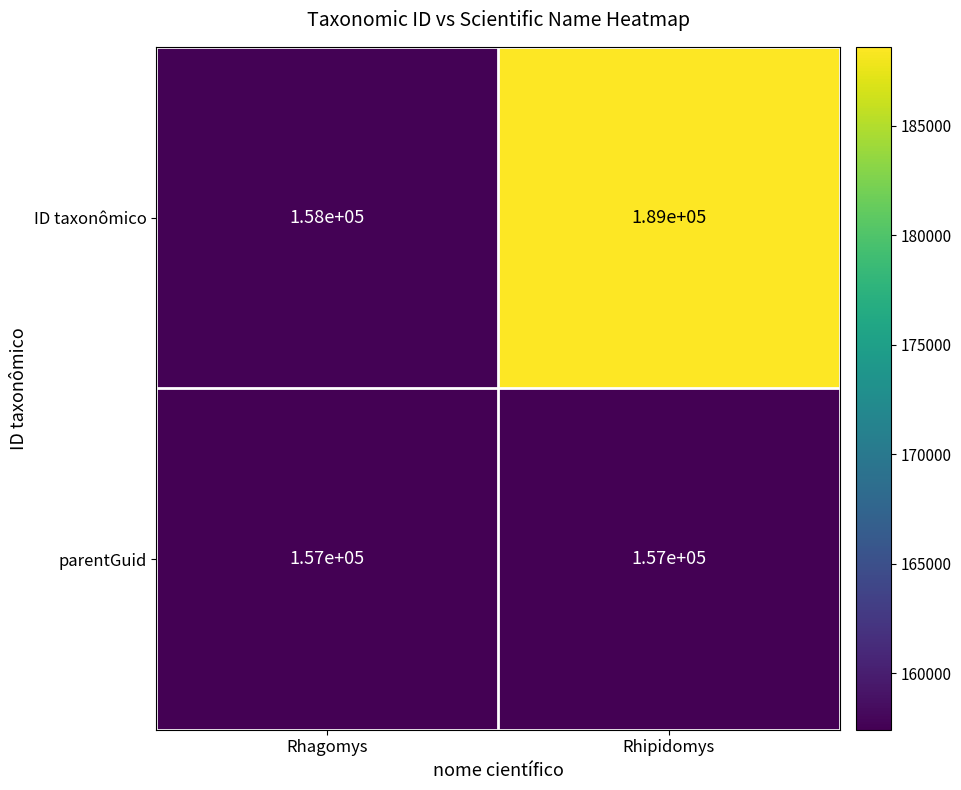

What is the total value across all series at Rhagomys?

315000